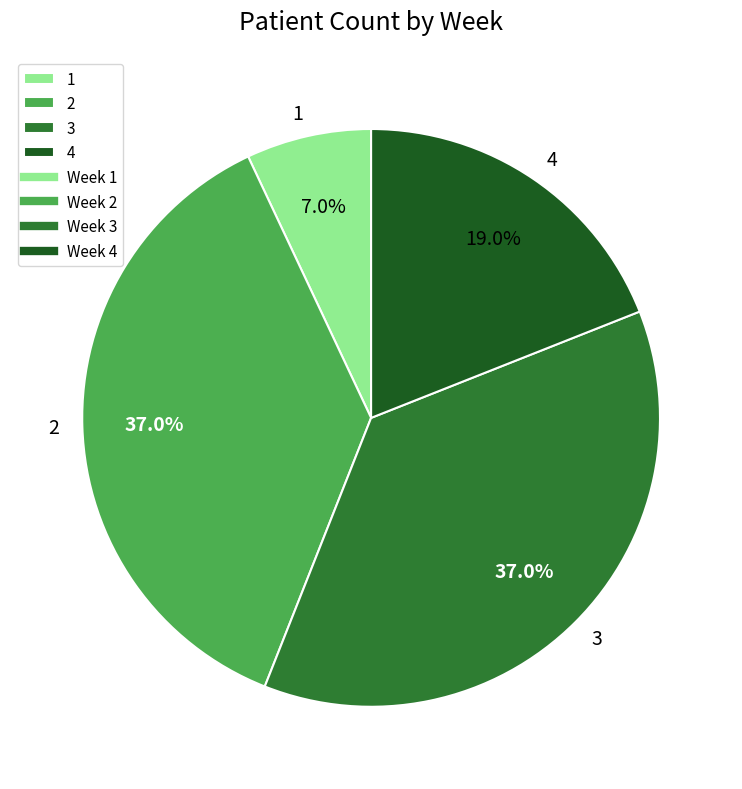

To the nearest percent, what portion does 2 represent?

37%